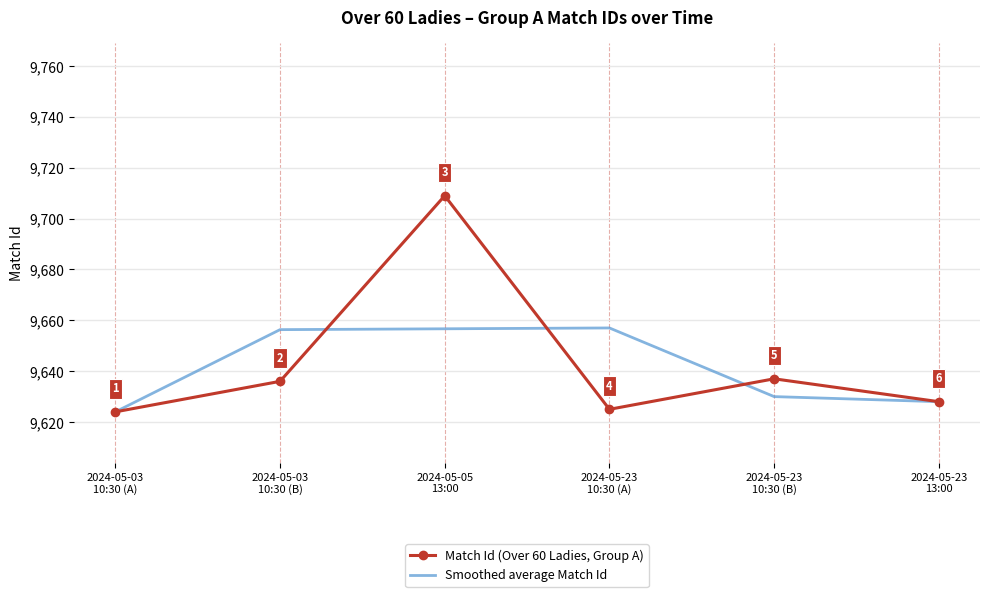

Which series has the largest range (max minus min)?

Match Id (Over 60 Ladies, Group A)